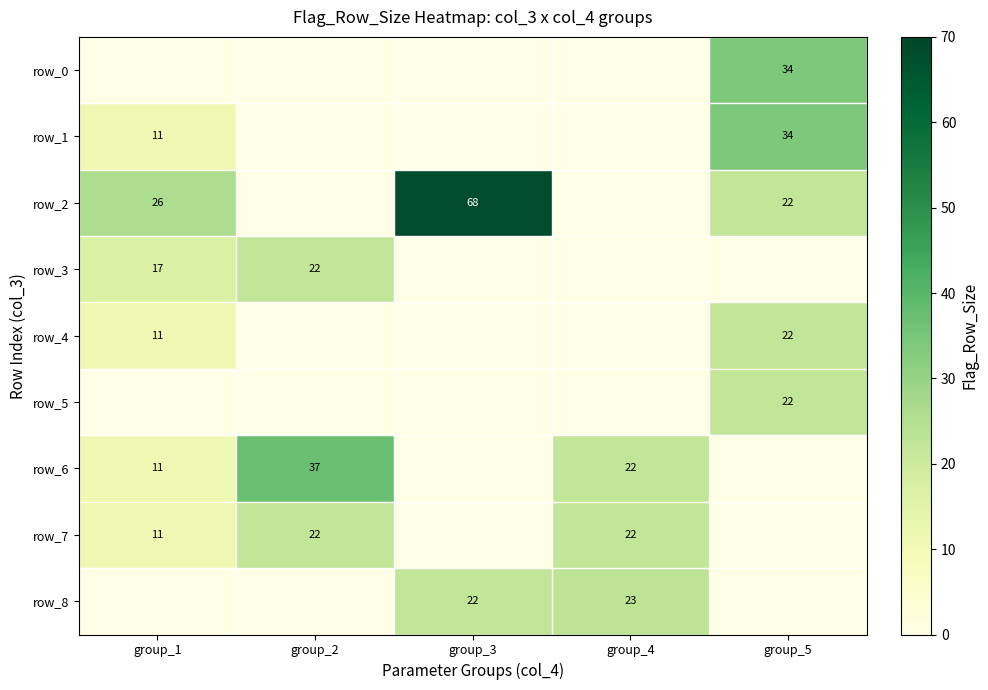

The value of row_4 at group_2 is -11. True or false?

False